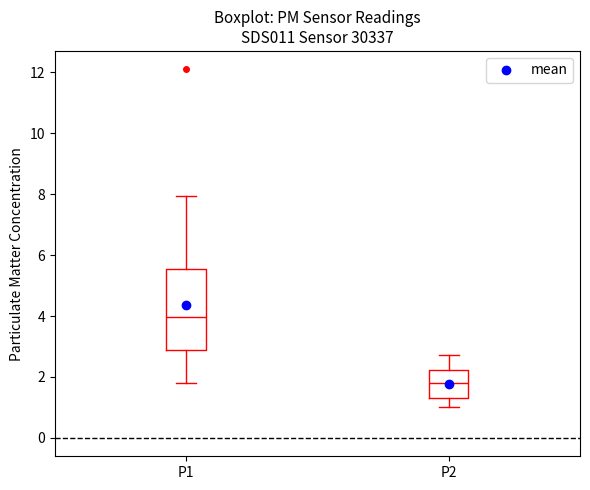

Reading left to right, read every box against the y-axis: the position of its median line, the range the box covers, and the ends of its whiskers. The values are not printed on the chart, so give them approximately, as read against the axis.

P1: median 4.0, box 2.8 to 5.6, whiskers 1.8 to 8.0
P2: median 1.8, box 1.4 to 2.2, whiskers 1.0 to 2.8